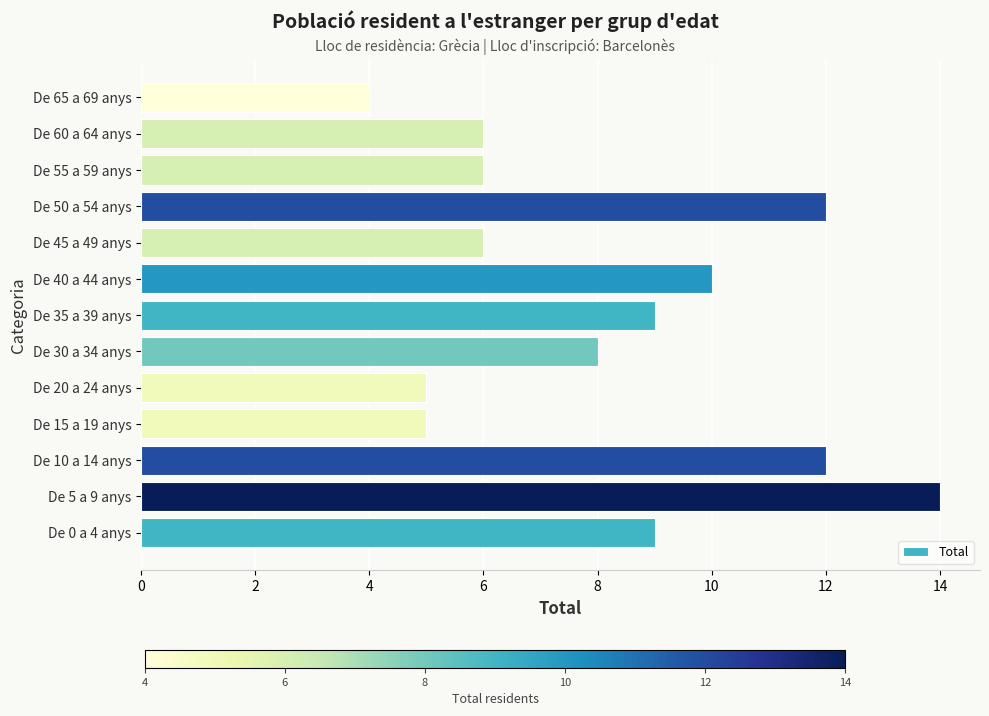

What is the difference between the maximum and minimum values?

10